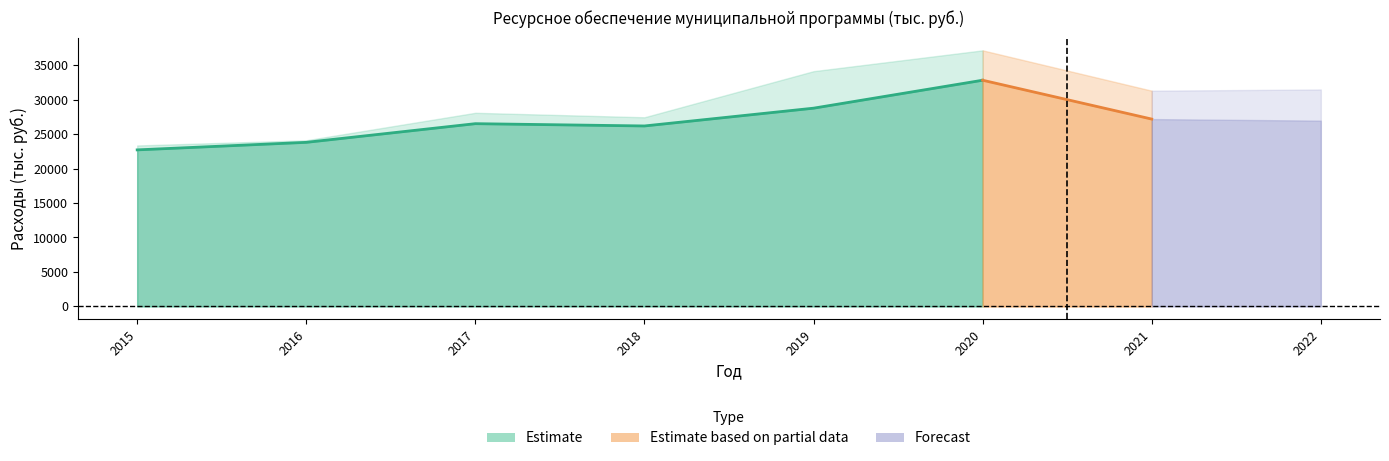

True or false: total has a value of 24113.4 at 2016.

True